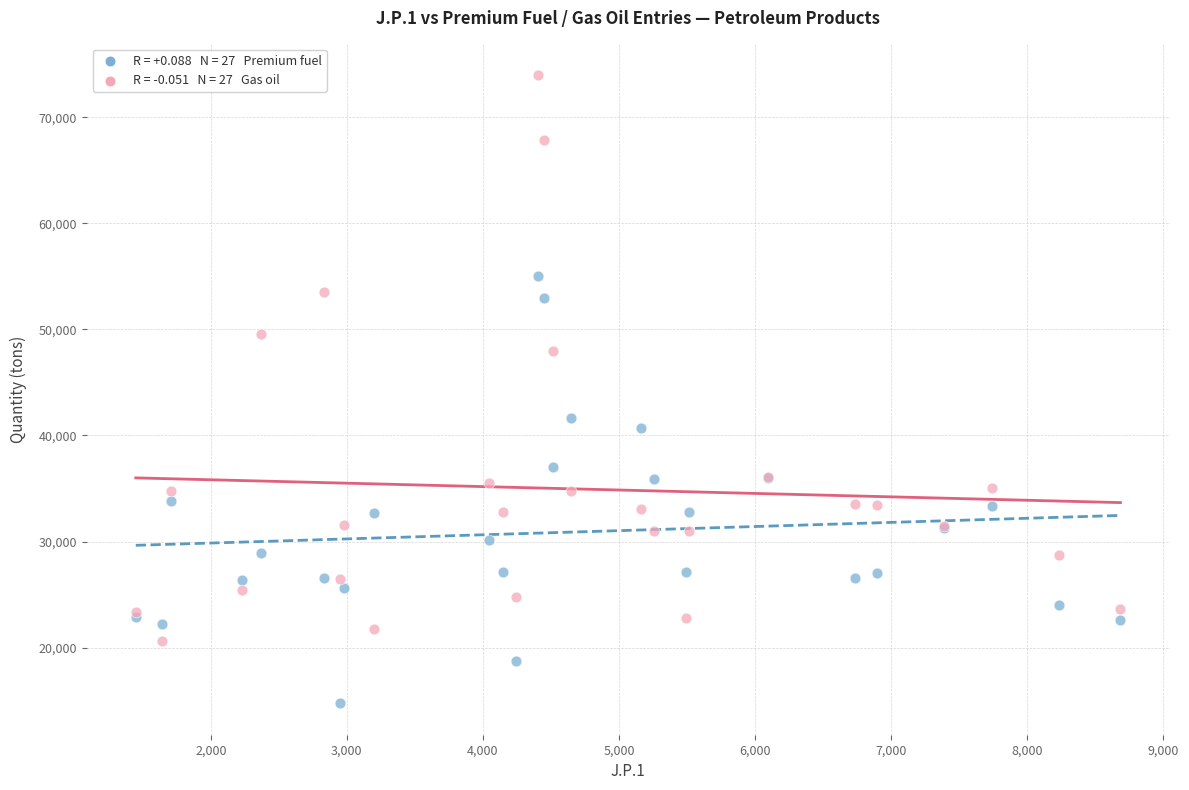

Across all series, what Y value is closest to 44368?

41678